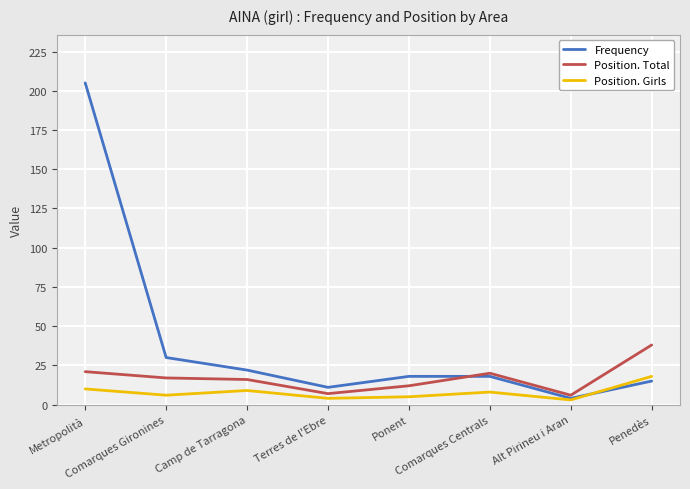

How many lines are shown in the chart?

3